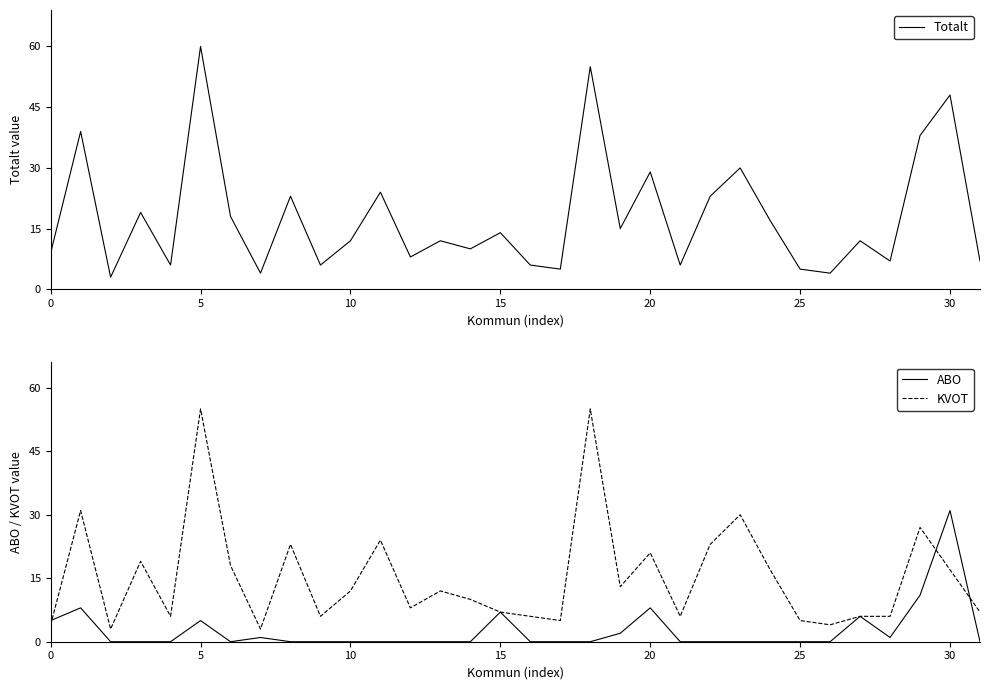

How many interior local peaks does the Totalt series have?

12